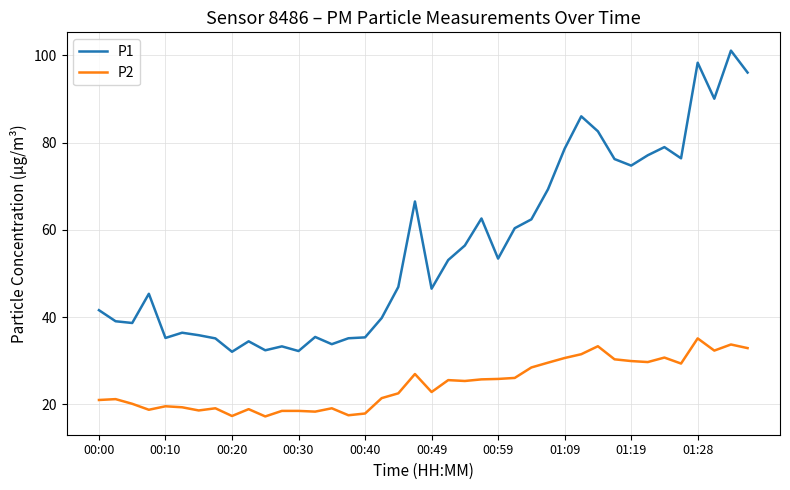

What is the difference between the maximum and minimum values in the P2 series?

17.9